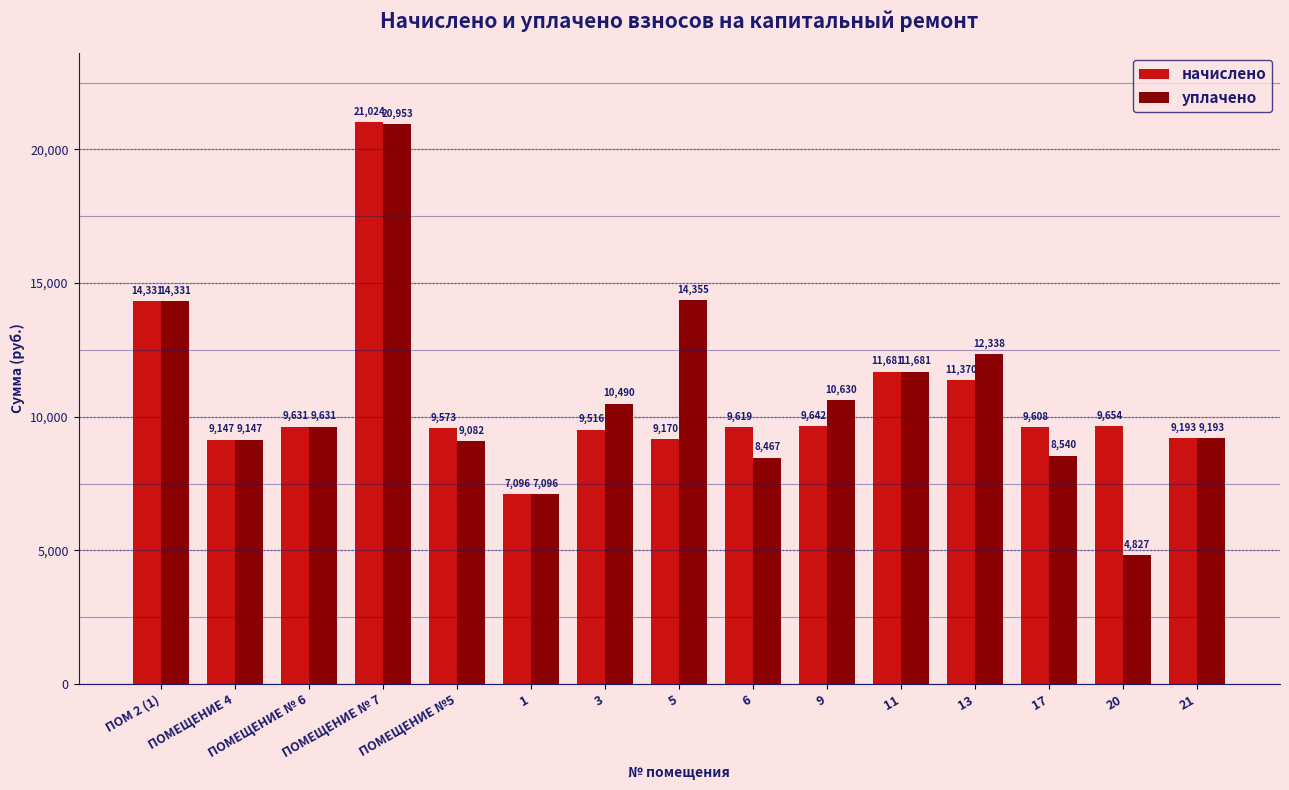

What is the total value across all series at ПОМЕЩЕНИЕ № 6?

19261.4